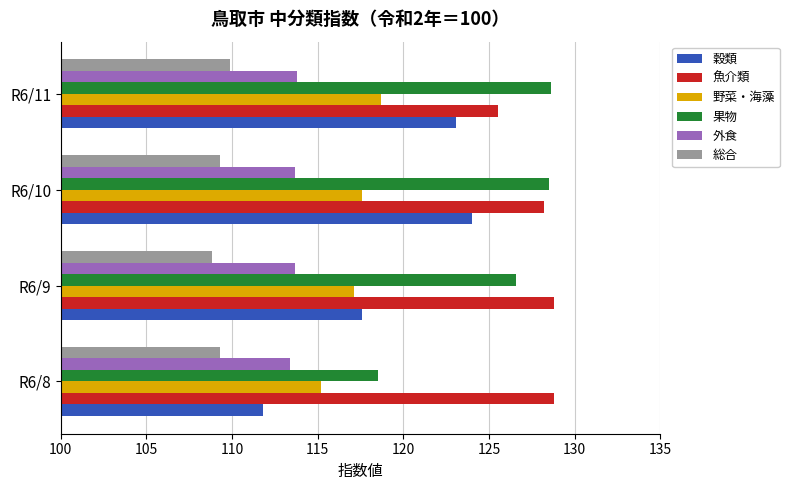

True or false: 外食 has a value of 113.4 at R6/8.

True